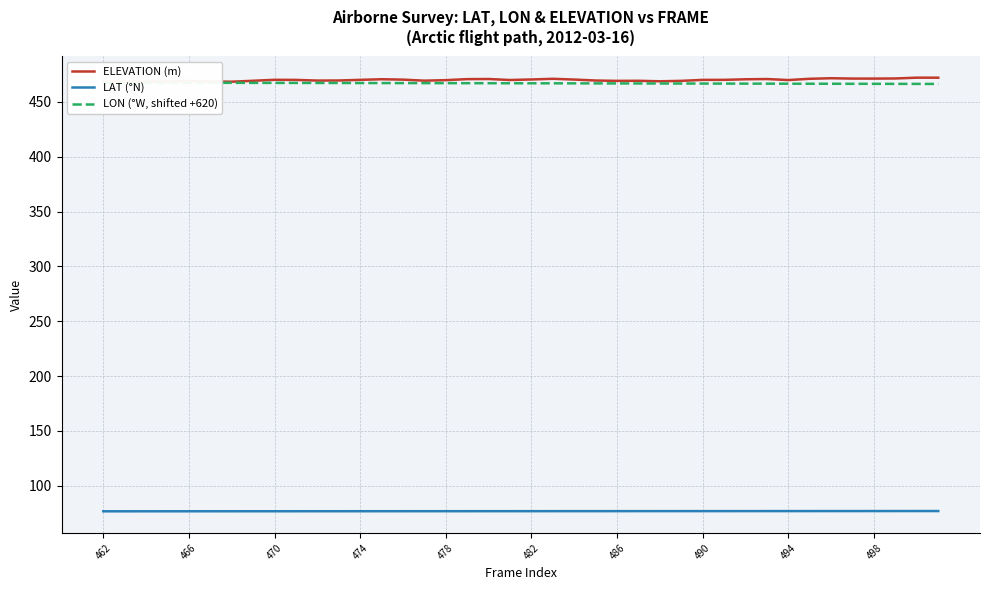

Count the number of categories in the chart.

40